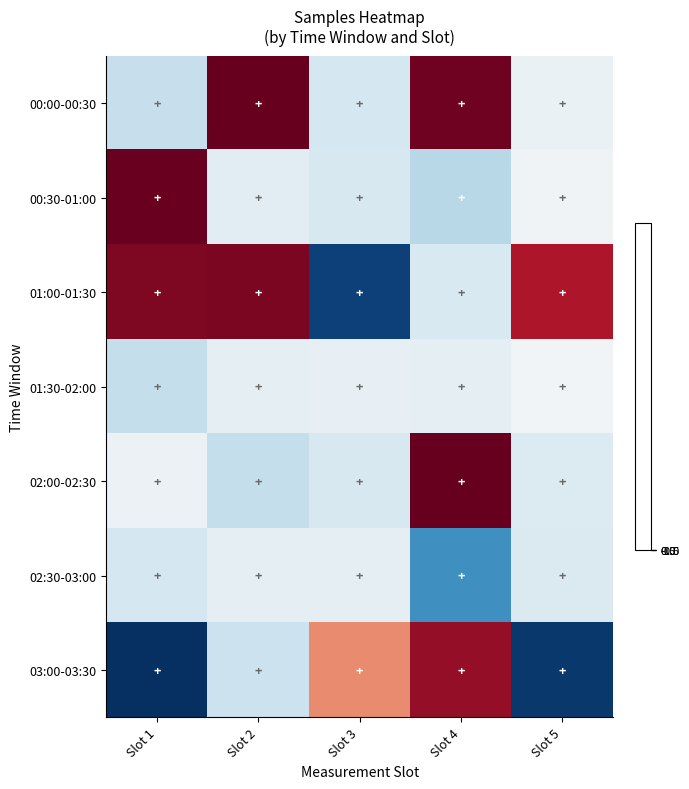

Which label corresponds to the smallest value in the chart?

Slot 1